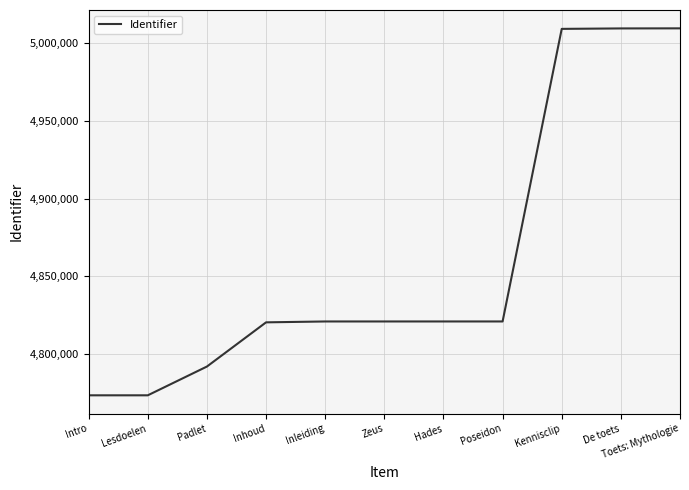

What is the sum of all values?

53470795